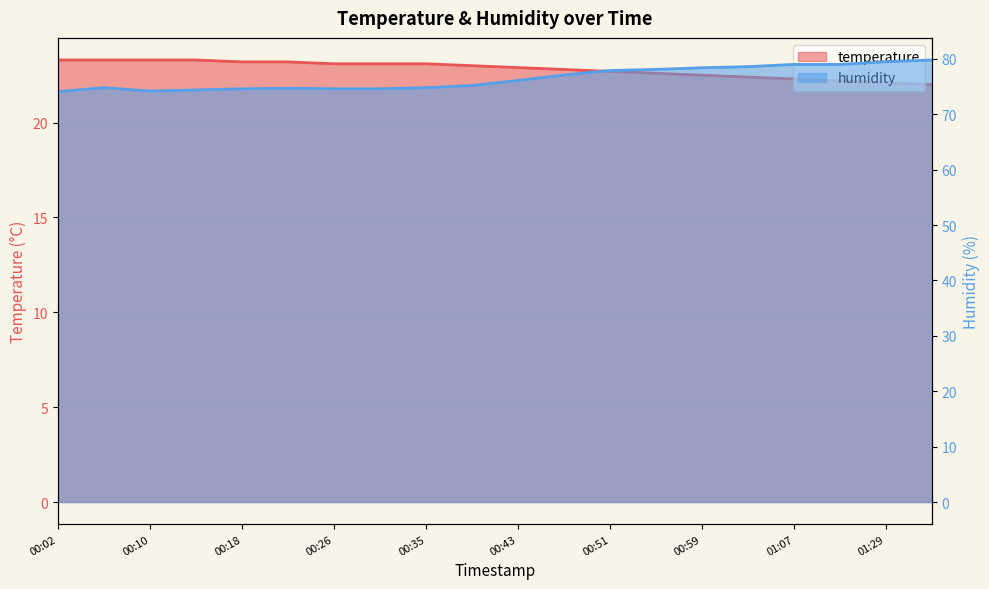

What is the lowest value of the temperature series?

22.0